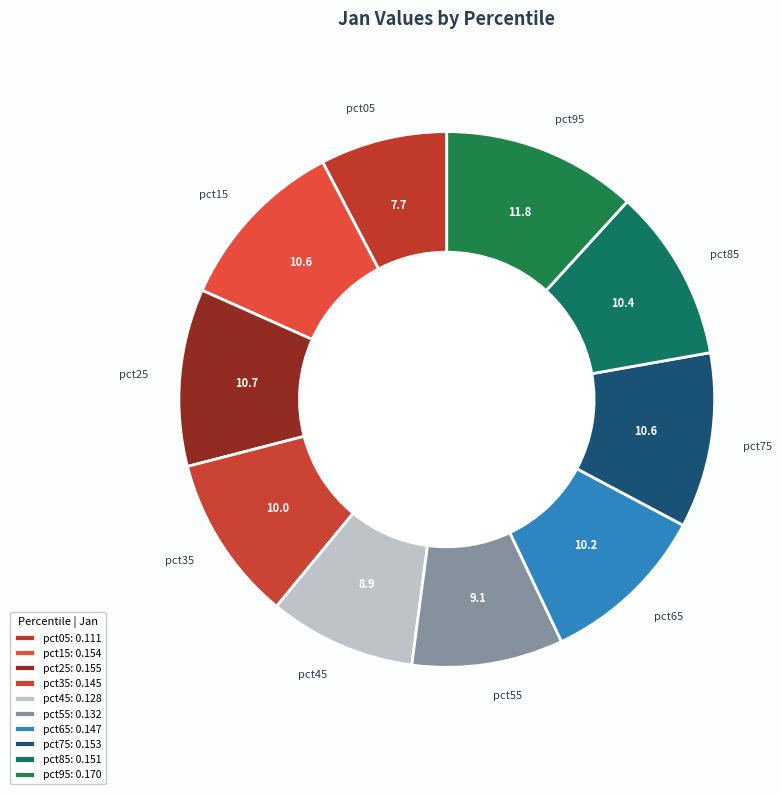

Which has a higher value, pct55 or pct35?

pct35